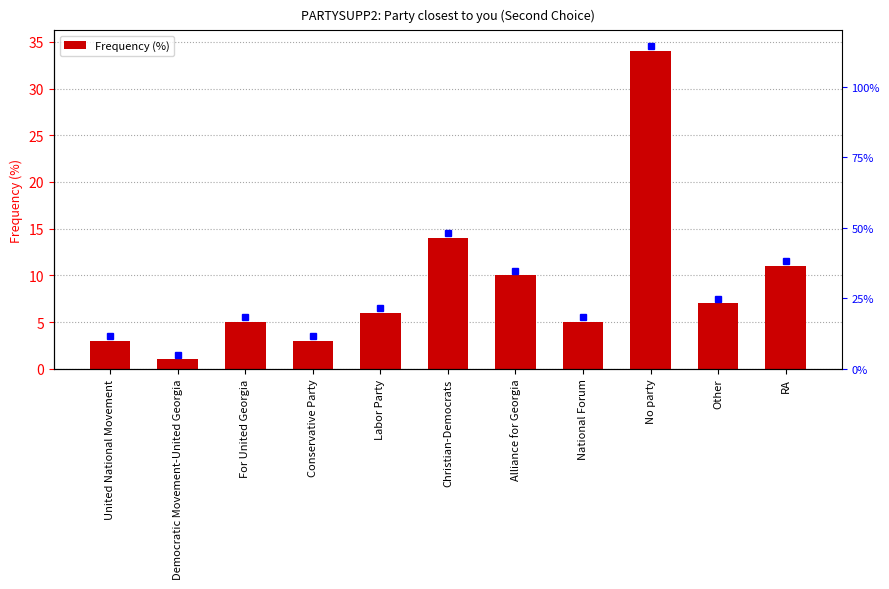

Reading left to right, transcribe all the data shown in this chart.

3	1	5	3	6	14	10	5	34	7	11